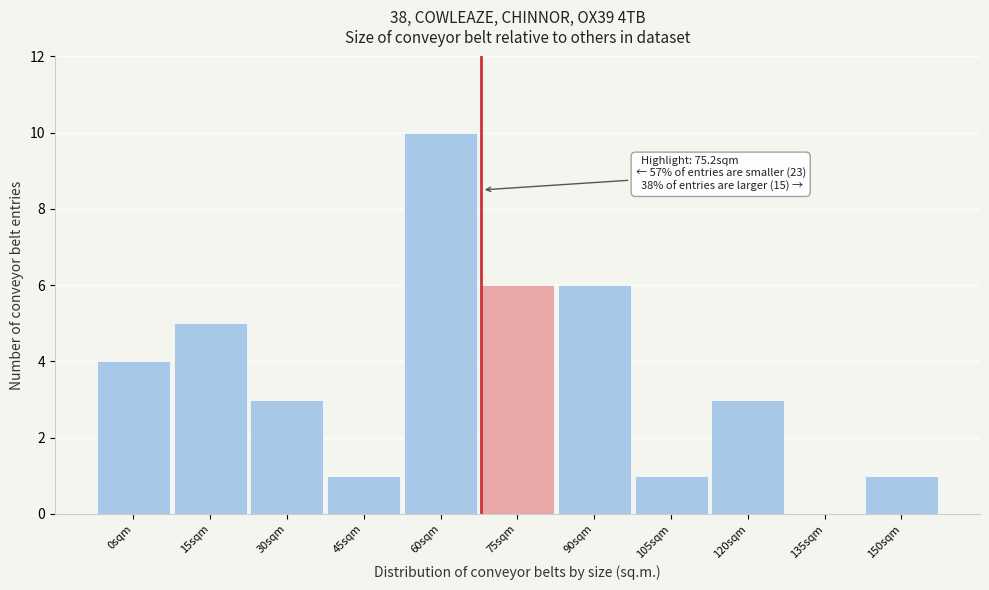

Reading left to right, what are all the values shown in this chart?

0sqm=4	15sqm=5	30sqm=3	45sqm=1	60sqm=10	75sqm=6	90sqm=6	105sqm=1	120sqm=3	135sqm=0	150sqm=1